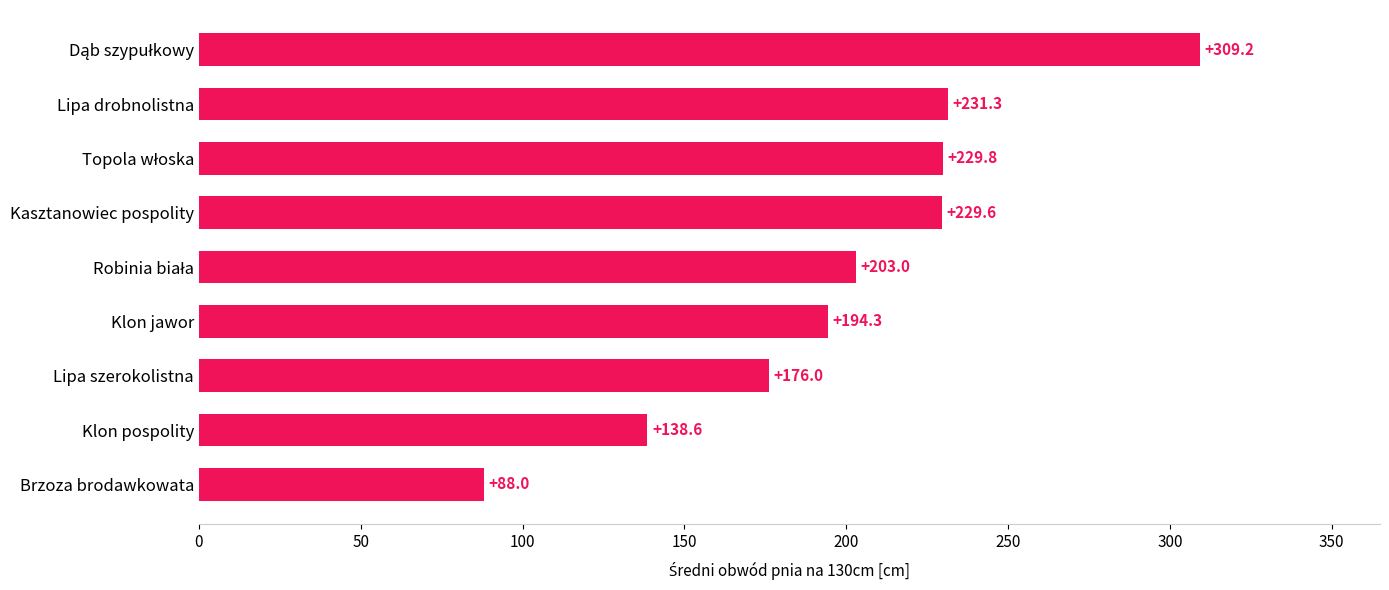

What is the average value?

200.0